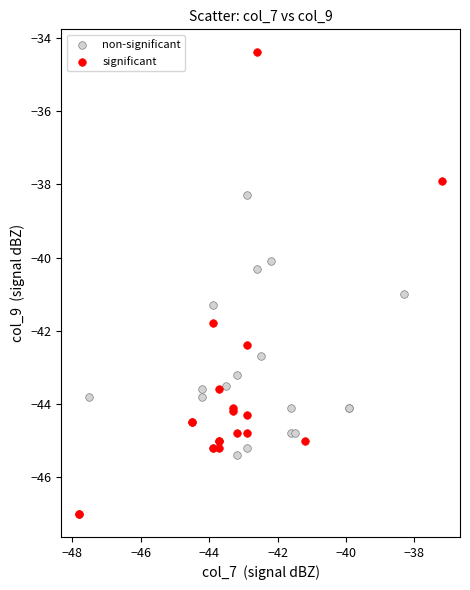

Which series has the widest spread of Y values?

significant